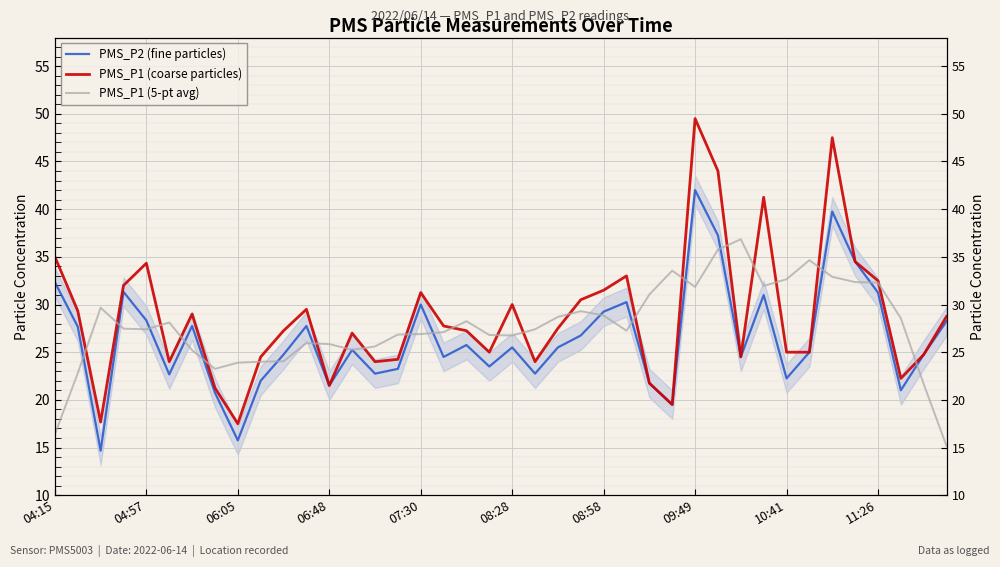

What is the difference between the PMS_P2 (fine particles) values at 07:30 and 08:58?

0.6